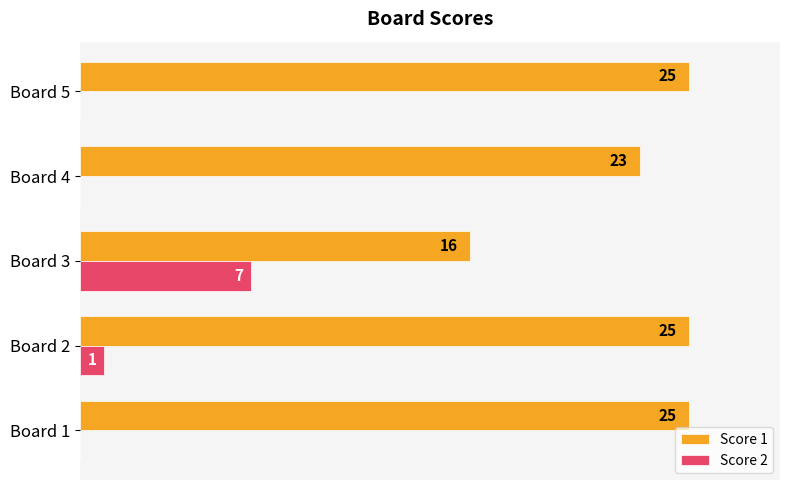

At which category is the sum across all series the highest?

Board 2